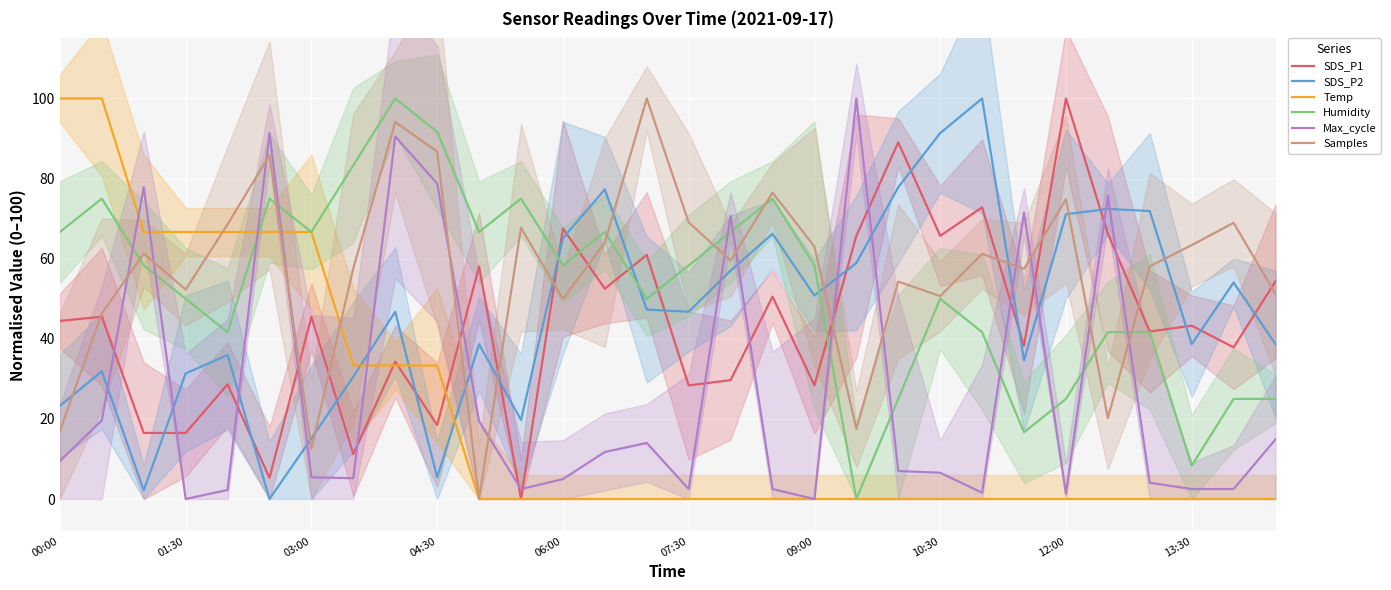

Reading right to left, what are all the values shown in this chart?

SDS_P1: 54.4	37.9	43.3	41.8	66.2	100.0	38.3	72.8	65.7	89.1	65.7	28.4	50.5	29.7	28.4	60.9	52.5	67.5	0.0	58.0	18.5	34.3	11.2	45.5	5.3	28.6	16.5	16.5	45.5	44.5
SDS_P2: 38.6	54.1	38.6	71.9	72.4	71.1	34.6	100.0	91.4	77.8	58.9	50.8	66.2	57.0	46.8	47.3	77.3	65.1	19.7	38.6	5.4	46.8	30.5	15.1	0.0	35.9	31.4	2.2	31.9	23.2
Temp: 0.0	0.0	0.0	0.0	0.0	0.0	0.0	0.0	0.0	0.0	0.0	0.0	0.0	0.0	0.0	0.0	0.0	0.0	0.0	0.0	33.3	33.3	33.3	66.7	66.7	66.7	66.7	66.7	100.0	100.0
Humidity: 25.0	25.0	8.3	41.7	41.7	25.0	16.7	41.7	50.0	25.0	0.0	58.3	75.0	66.7	58.3	50.0	66.7	58.3	75.0	66.7	91.7	100.0	83.3	66.7	75.0	41.7	50.0	58.3	75.0	66.7
Max_cycle: 14.9	2.5	2.5	4.1	75.6	1.4	71.6	1.6	6.5	7.0	100.0	0.0	2.5	70.7	2.5	14.0	11.7	5.0	2.5	19.4	78.8	90.5	5.2	5.4	91.4	2.3	0.0	77.9	19.6	9.5
Samples: 51.2	68.9	63.4	58.1	20.2	74.9	57.5	61.2	50.7	54.3	17.5	63.0	76.5	59.5	69.1	100.0	64.0	49.9	67.7	0.0	86.7	94.1	57.6	12.5	85.8	68.6	52.3	61.3	46.3	17.0